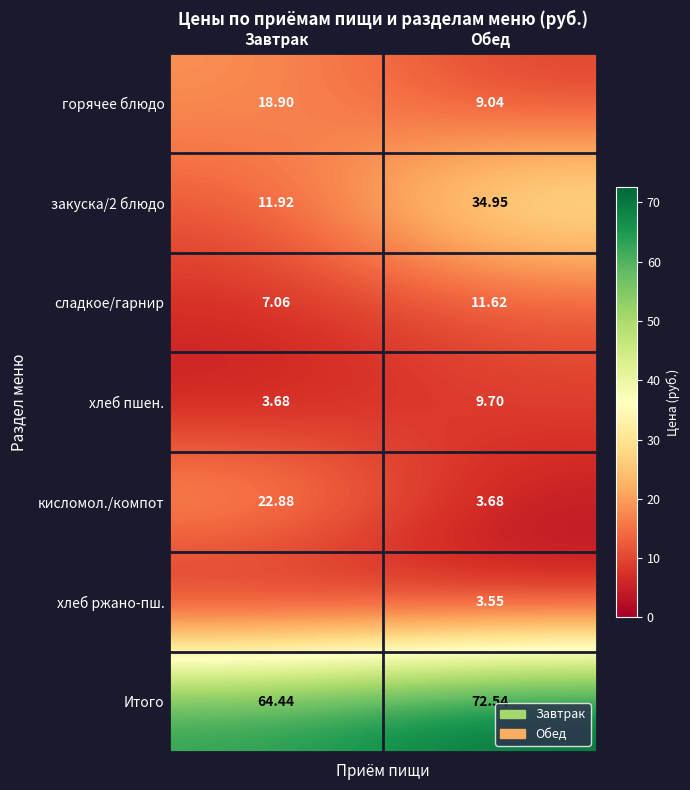

Rank the categories by закуска/2 блюдо value from lowest to highest.

Завтрак, Обед